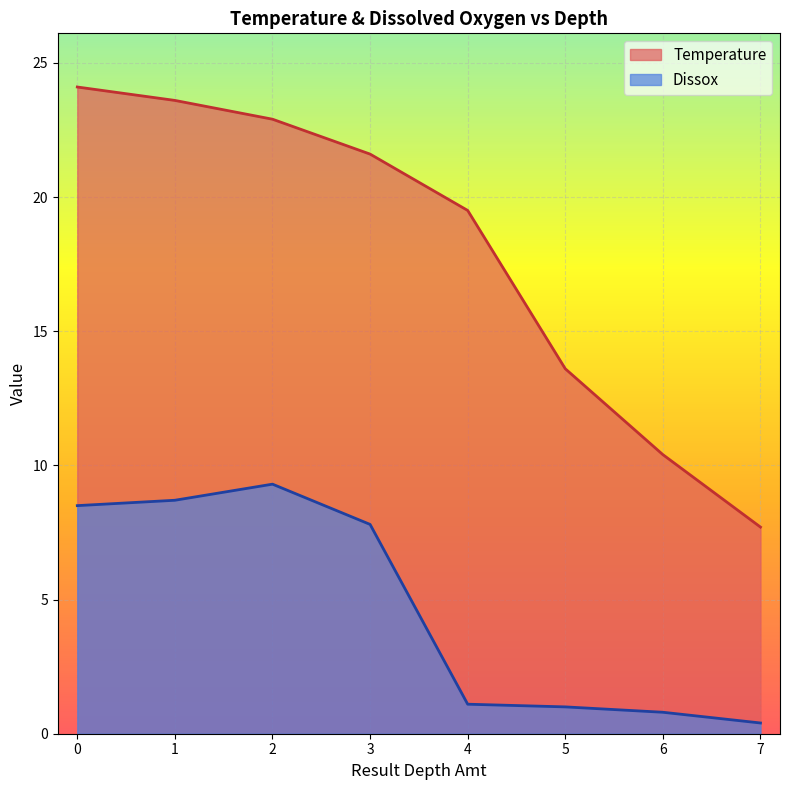

How many lines are shown in the chart?

2